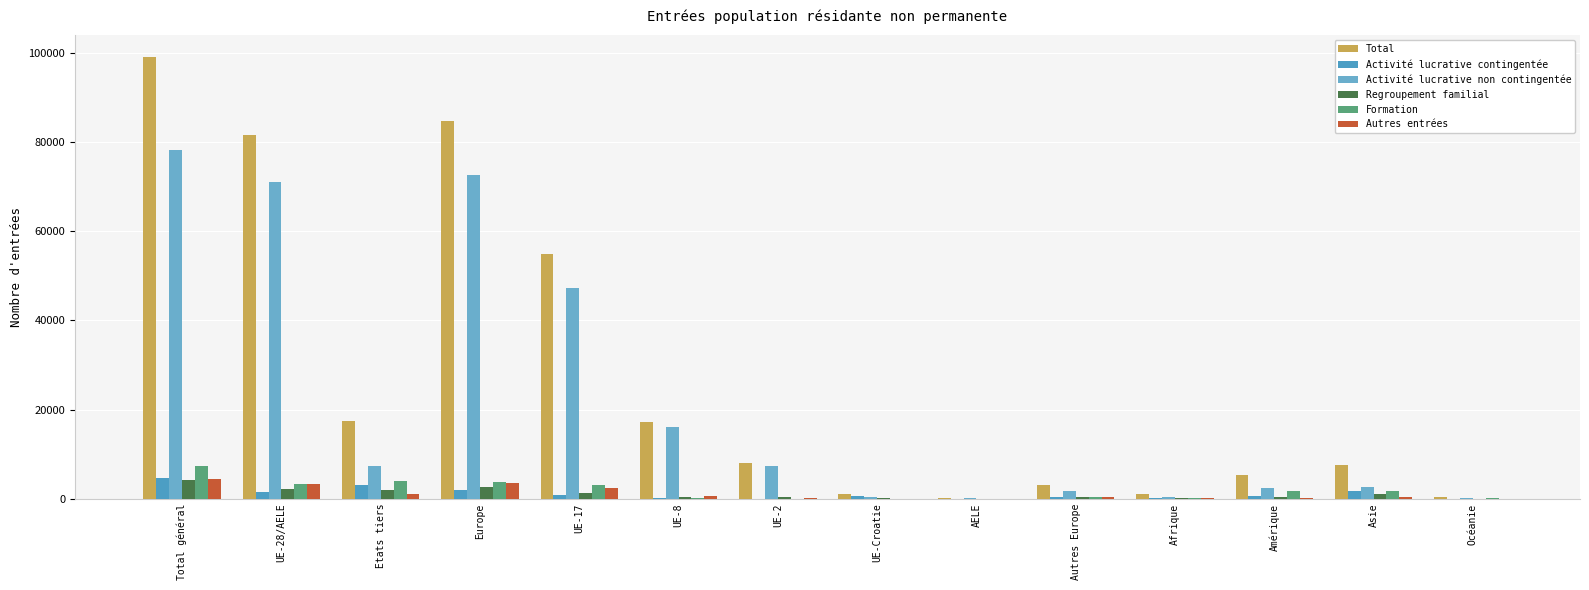

What is the approximate value of Total at Asie, to the nearest 10?

7560